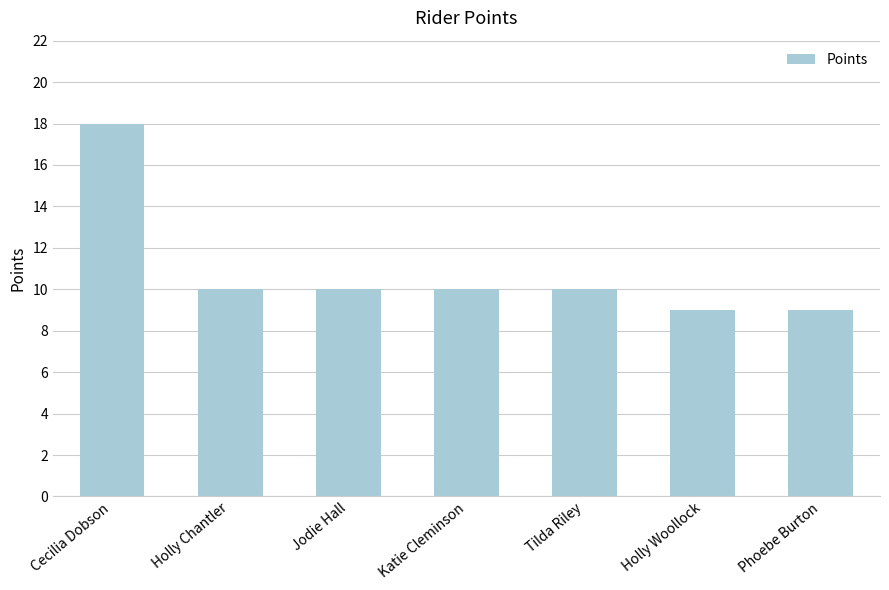

Count the number of data series in this chart.

1